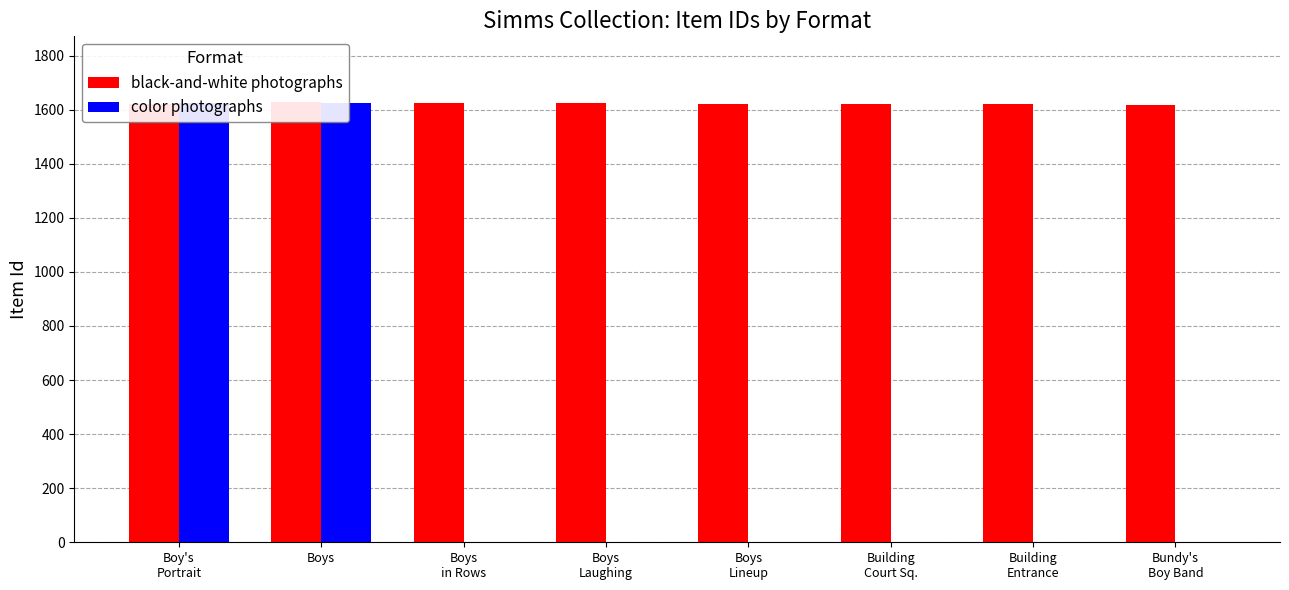

What are all the series names shown in the legend?

black-and-white photographs, color photographs